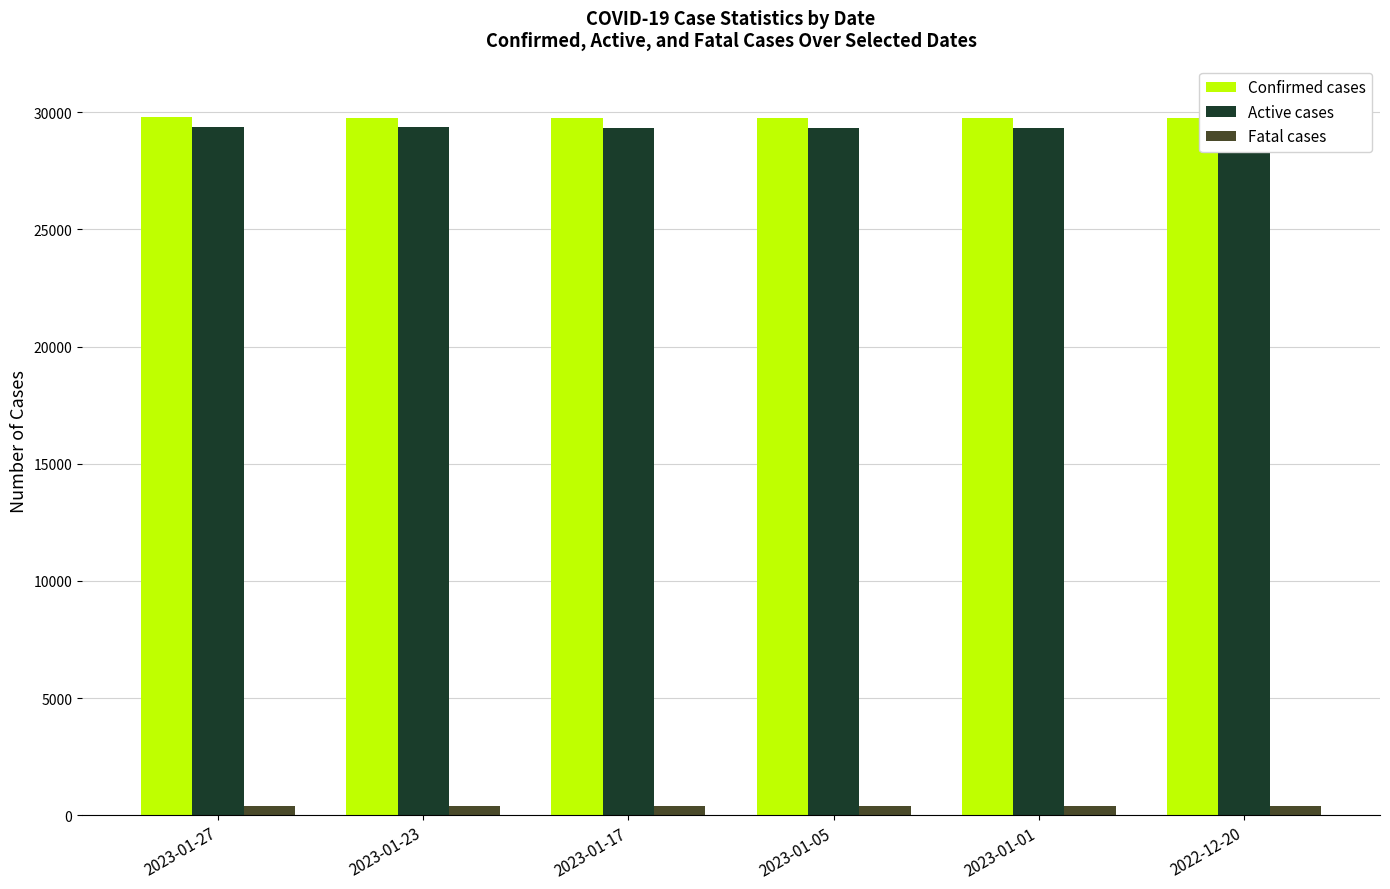

What position from the left is 2022-12-20?

6